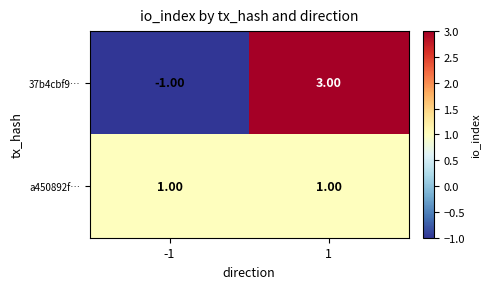

What is the difference between the maximum and minimum values in the 37b4cbf9… series?

4